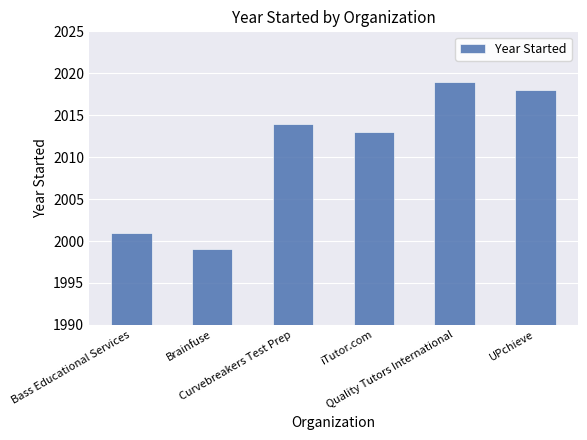

Reading right to left, extract all data points from this chart.

2018	2019	2013	2014	1999	2001